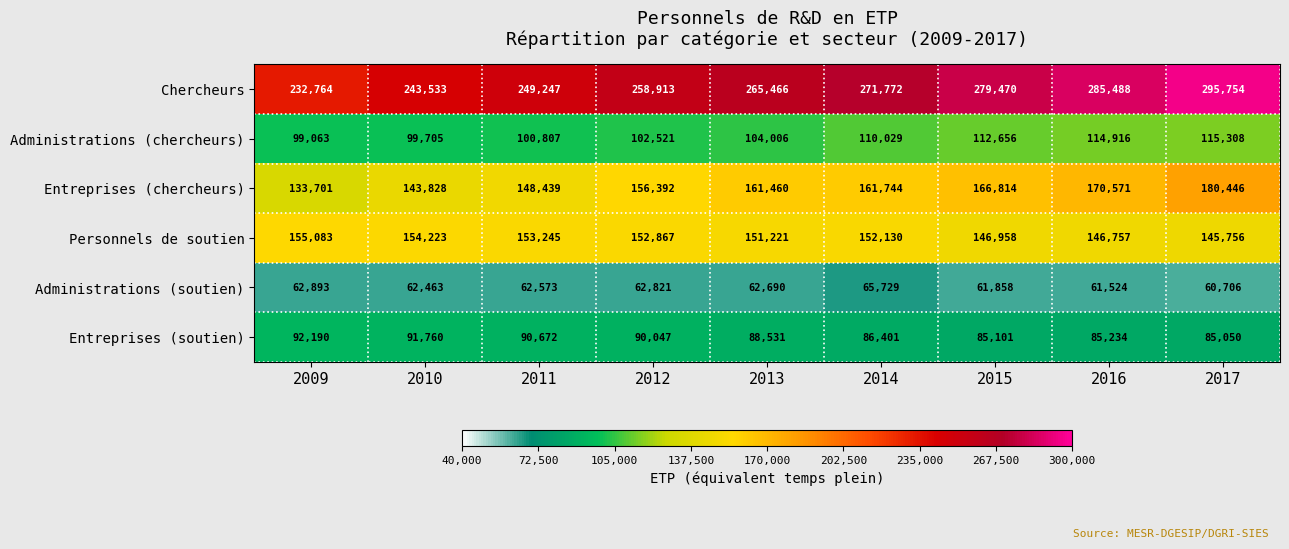

At which category is the sum across all series the highest?

2017